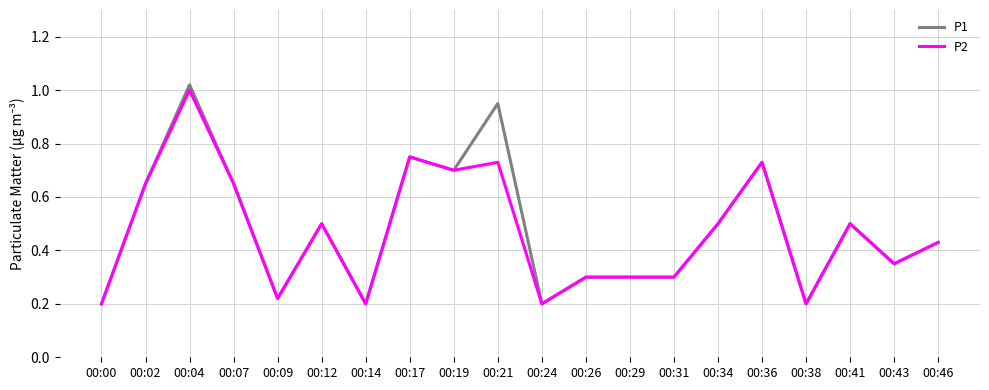

Which series has the largest range (max minus min)?

P1